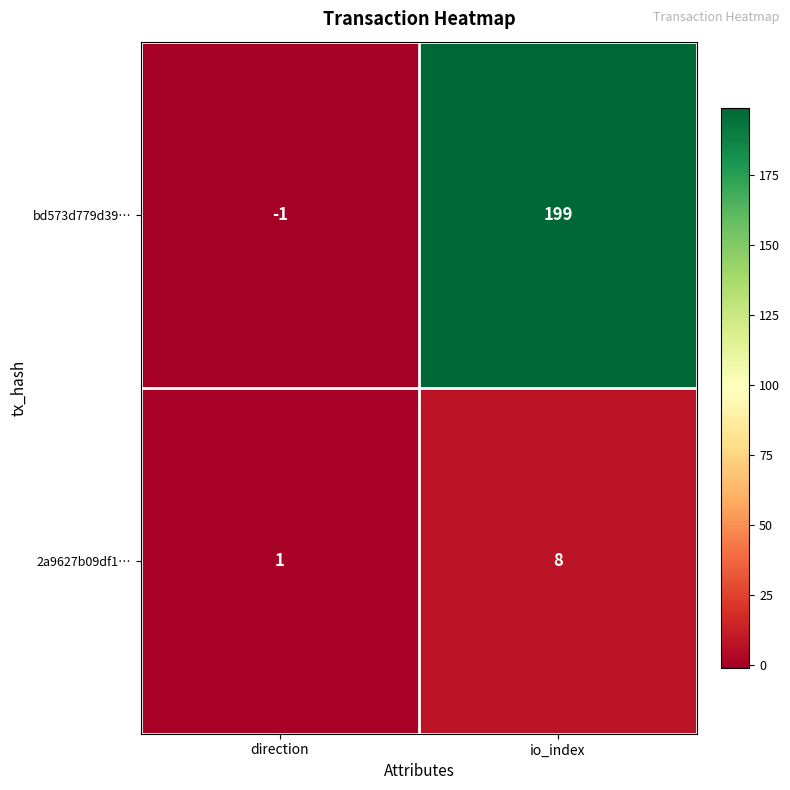

How many values in the 2a9627b09df1… series are below 8?

1